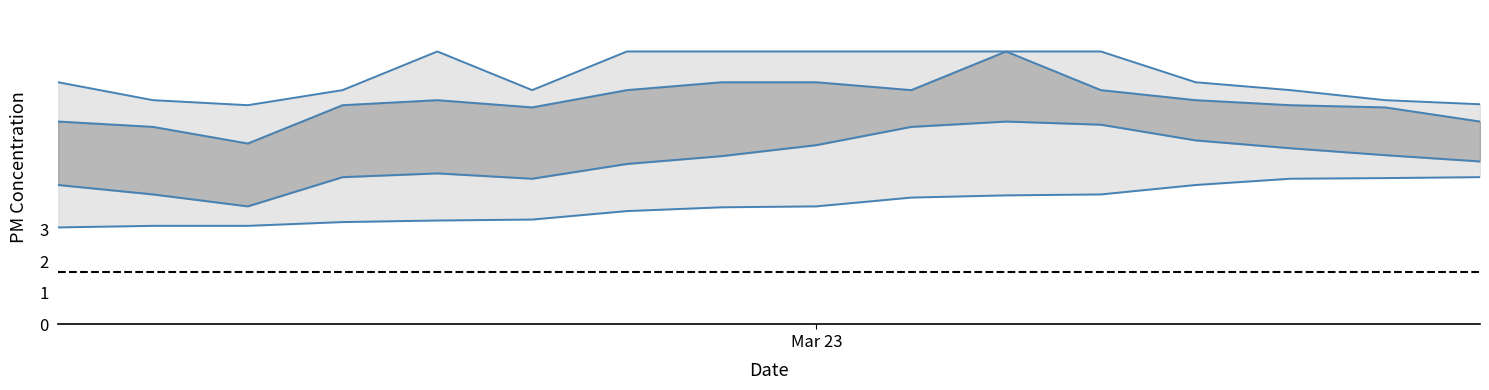

At which category does P1_inner_high reach its first local peak?

04:00